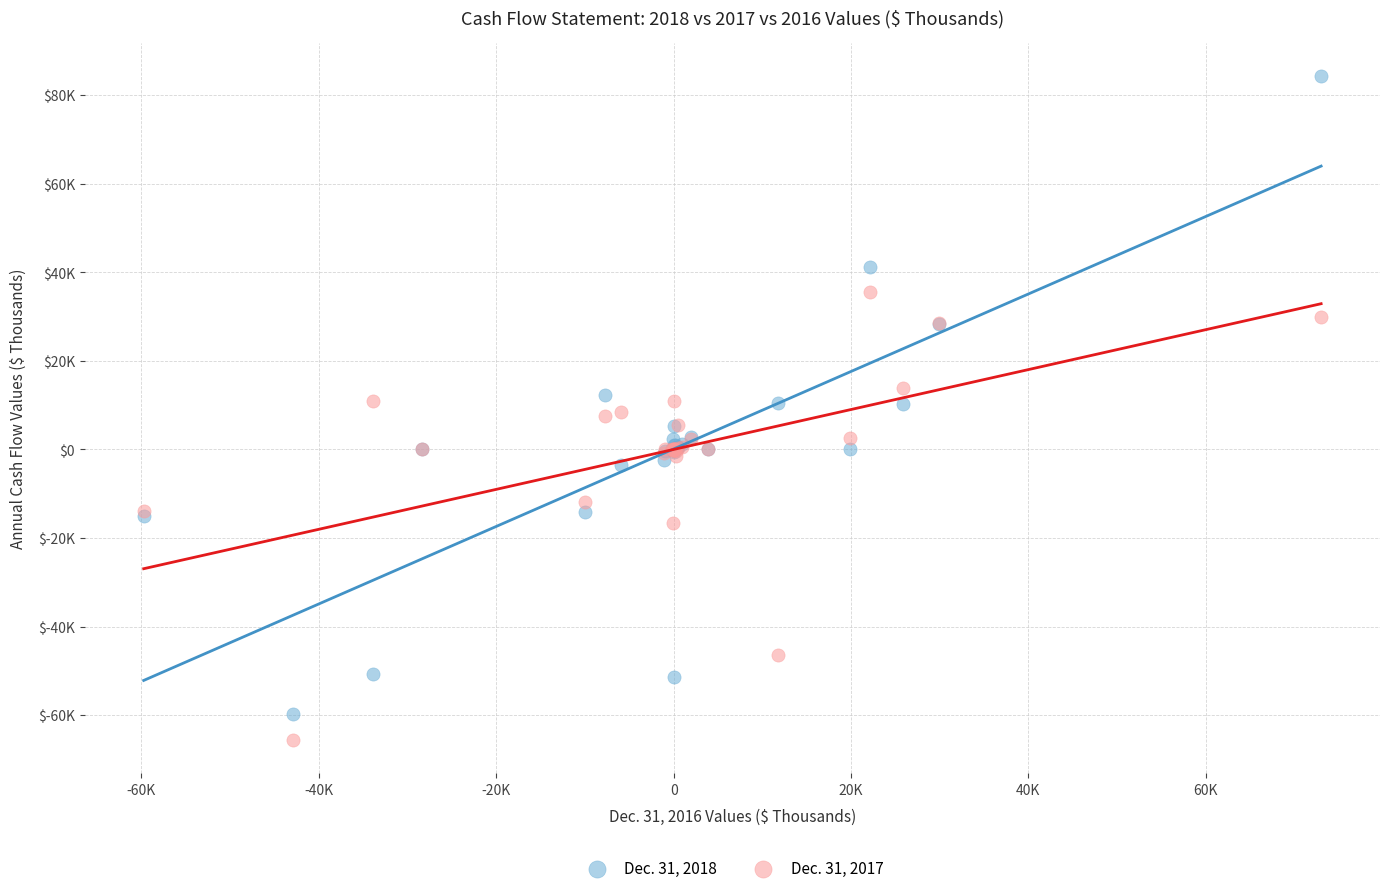

What are all the series names shown in the legend?

Dec. 31, 2018, Dec. 31, 2017